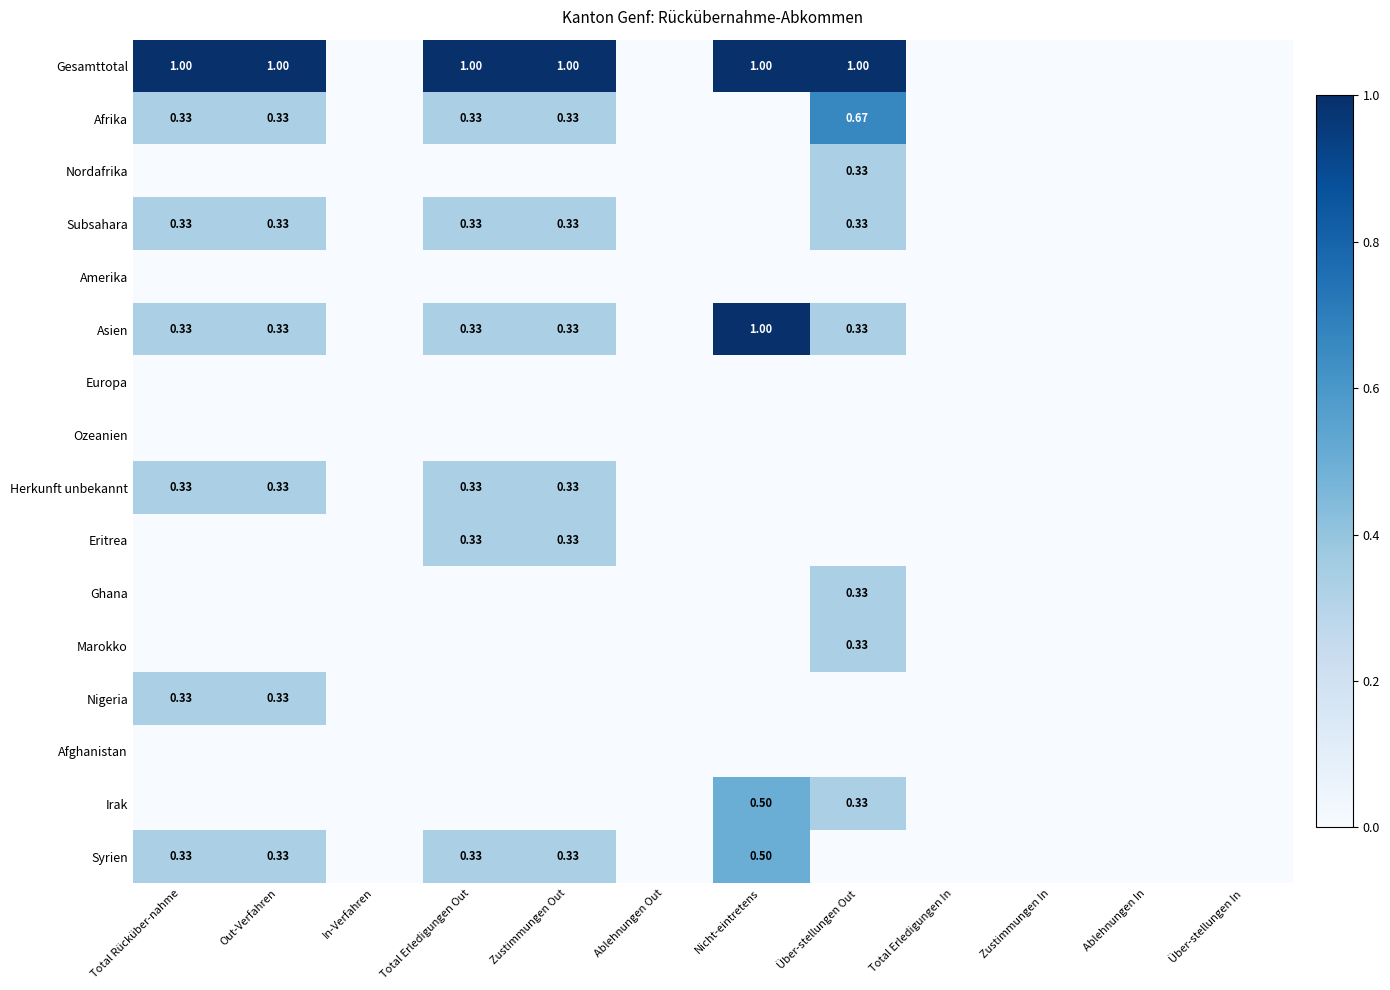

Which has a higher value, Out-Verfahren or Über-stellungen In?

Out-Verfahren